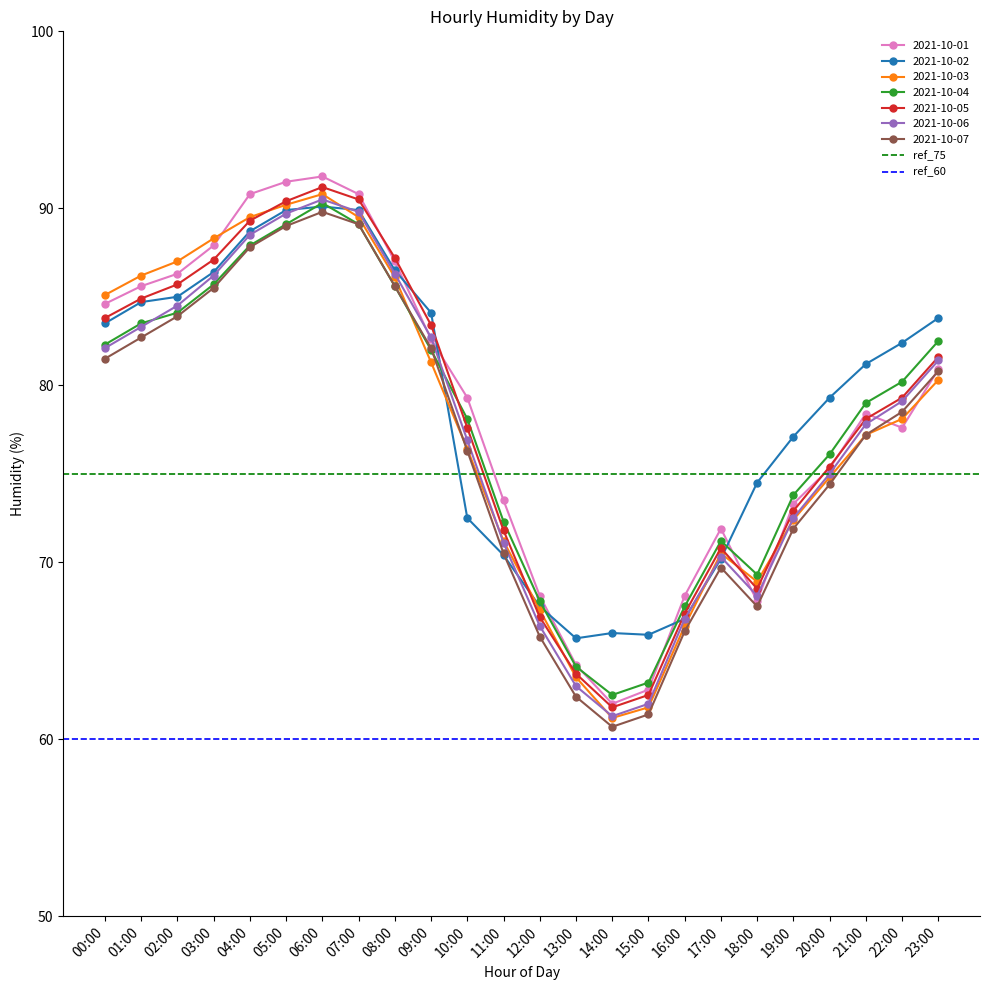

Is the value of 2021-10-03 at 05:00 greater than the value of 2021-10-01 at 18:00?

Yes